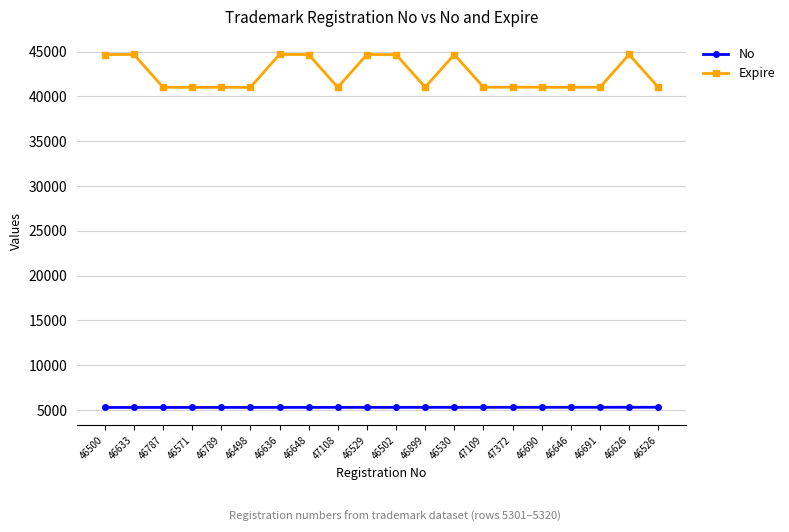

Rank the series by their average value, from highest to lowest.

Expire, No